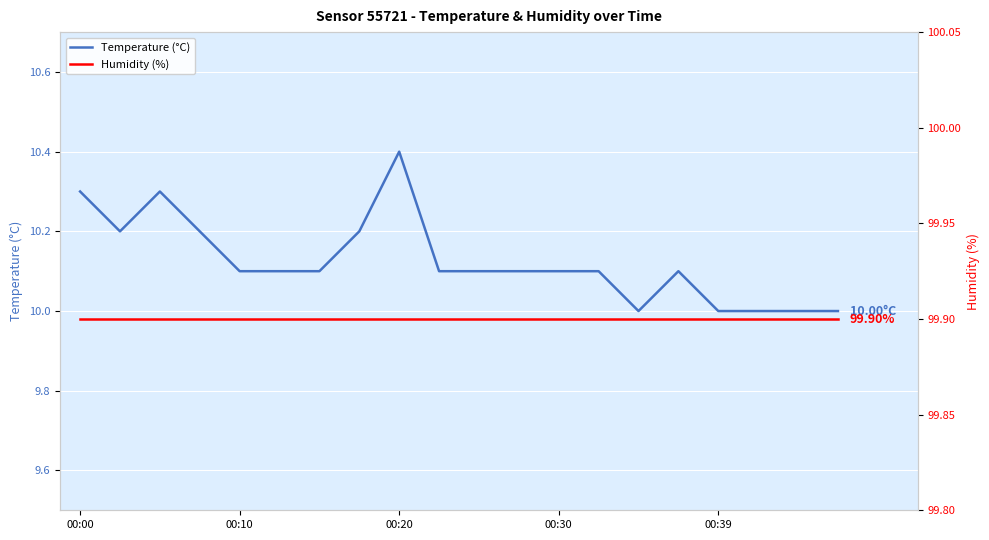

Between 5 and 7, which series saw the biggest shift?

Temperature (°C)